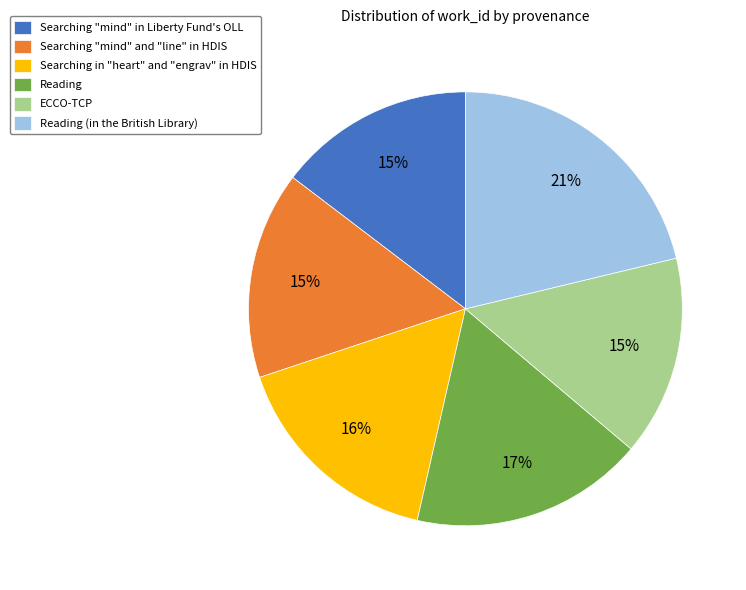

True or false: Searching "mind" in Liberty Fund's OLL accounts for 15% of the total.

True